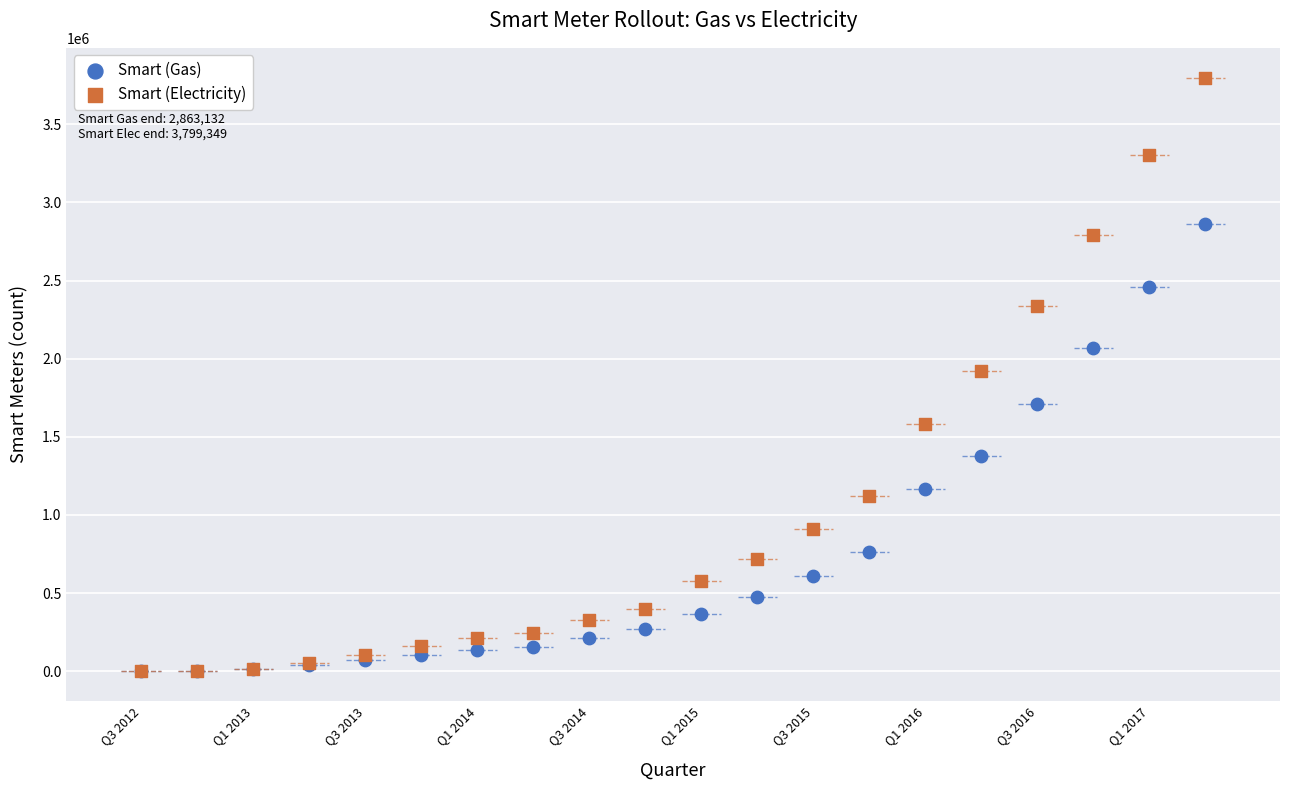

In the Smart (Gas) series, what Y value is closest to 1431628?

1379036